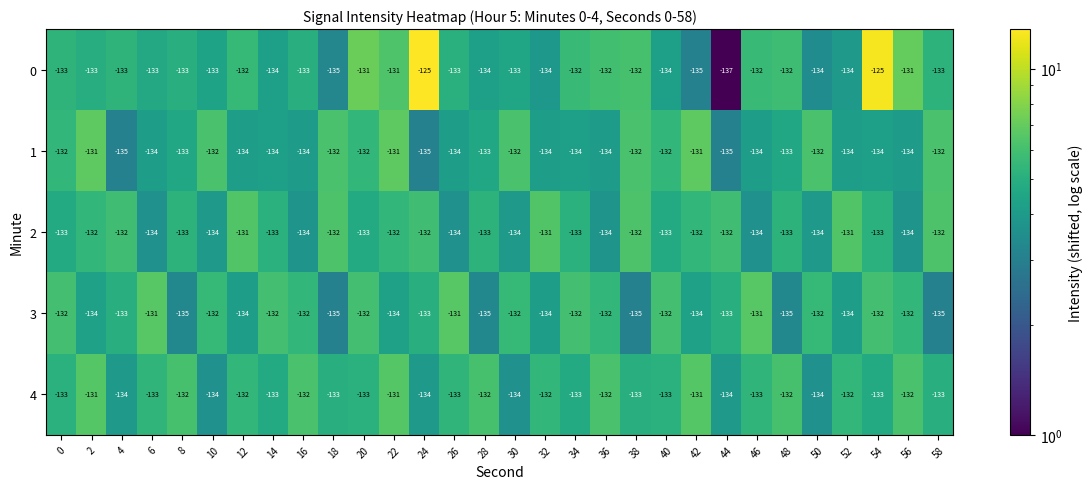

List the series in order of their overall mean, lowest first.

1, 3, 2, 4, 0